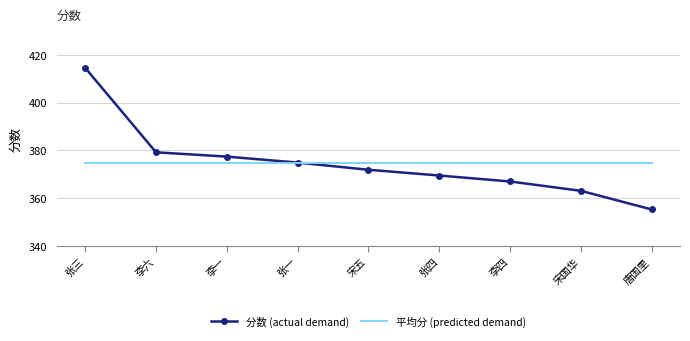

Reading right to left, what are all the values shown in this chart?

分数 (actual demand): 355.3	363.1	367.0	369.5	371.9	374.9	377.4	379.2	414.5
平均分 (predicted demand): 374.9	374.9	374.9	374.9	374.9	374.9	374.9	374.9	374.9